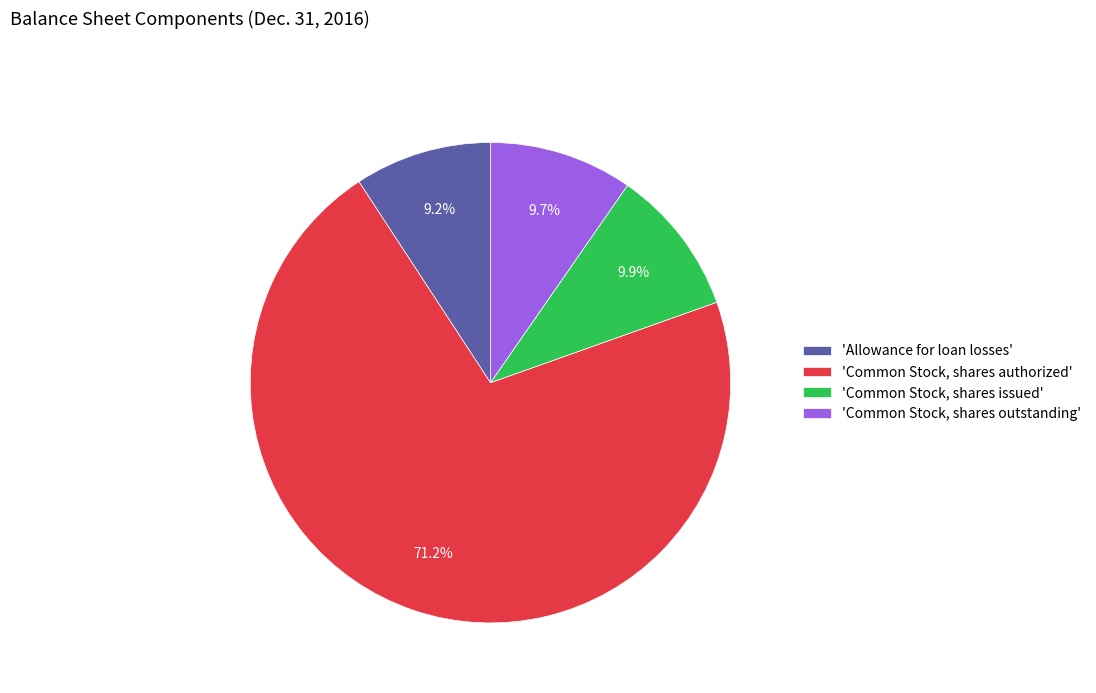

Rank the categories by value from lowest to highest.

'Allowance for loan losses', 'Common Stock, shares outstanding', 'Common Stock, shares issued', 'Common Stock, shares authorized'